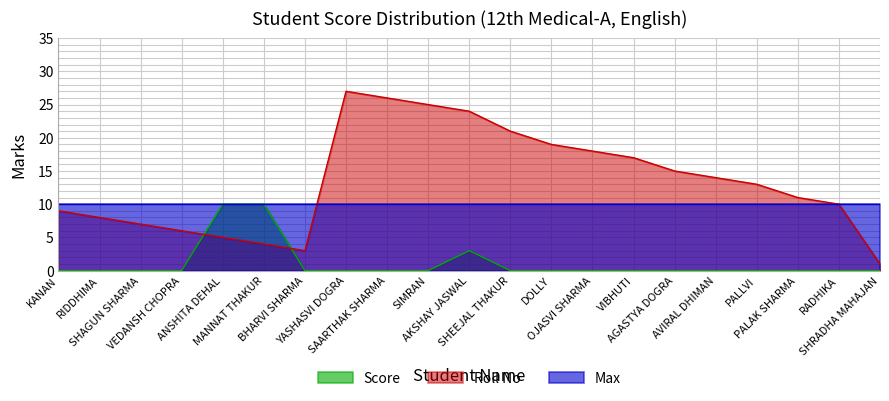

The Roll No series shows 8 at DOLLY. True or false?

False